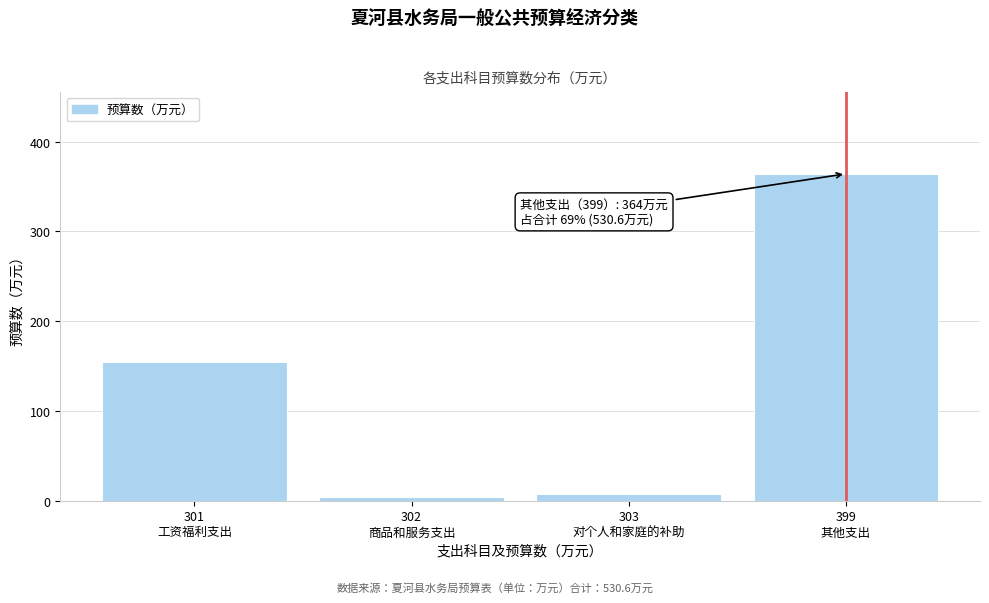

Reading left to right, what are all the values shown in this chart?

155.0	3.6	8.0	364.0